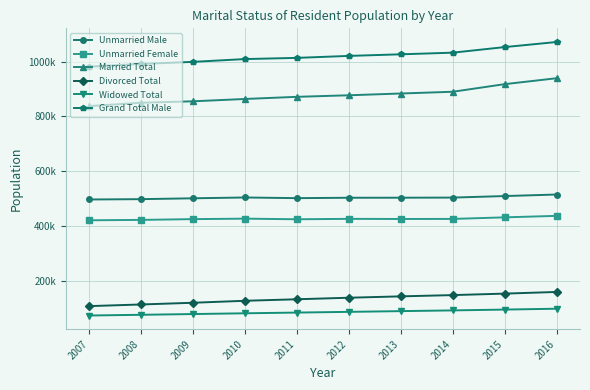

Rank the series by their maximum value, from lowest to highest.

Widowed Total, Divorced Total, Unmarried Female, Unmarried Male, Married Total, Grand Total Male